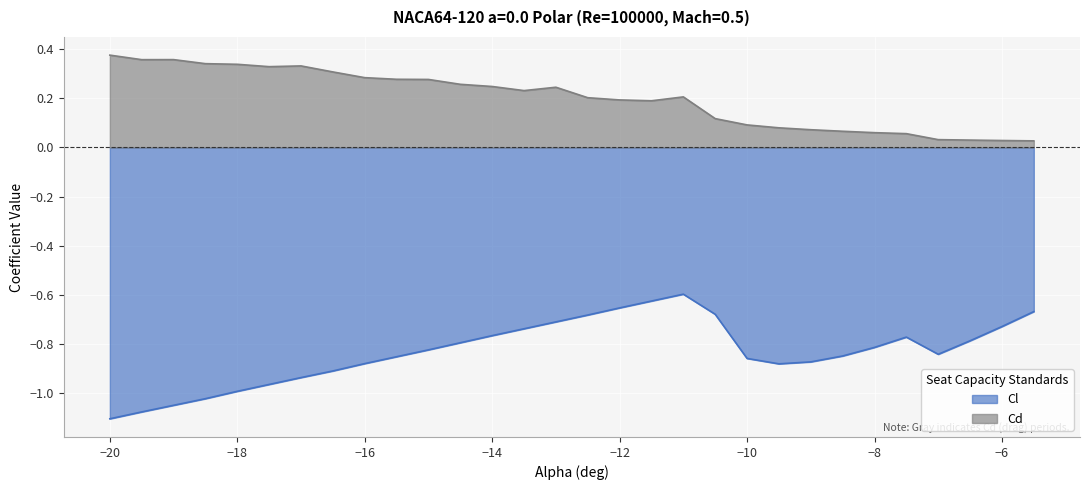

At how many categories does at least one series exceed 0?

30